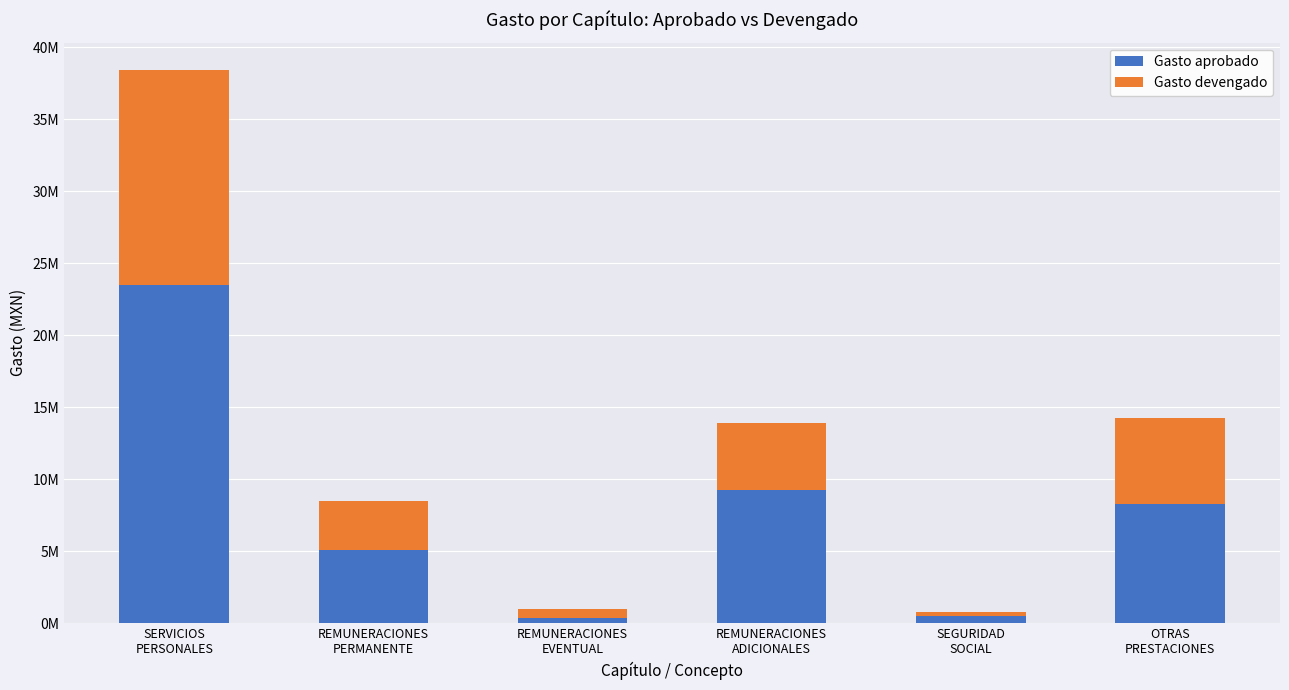

What is the label of the 3rd bar from the left?

REMUNERACIONES
EVENTUAL